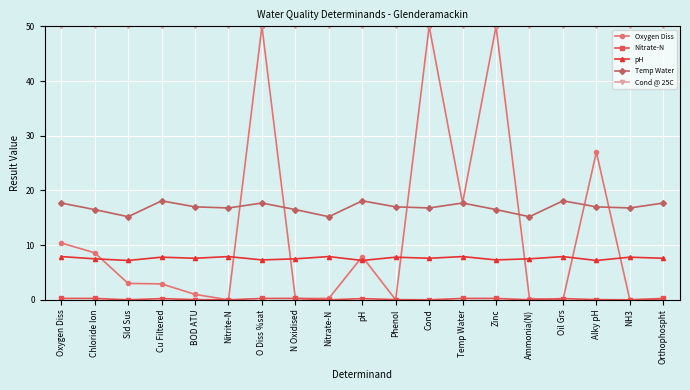

Where do Oxygen Diss and pH first cross each other?

Chloride Ion and Sld Sus